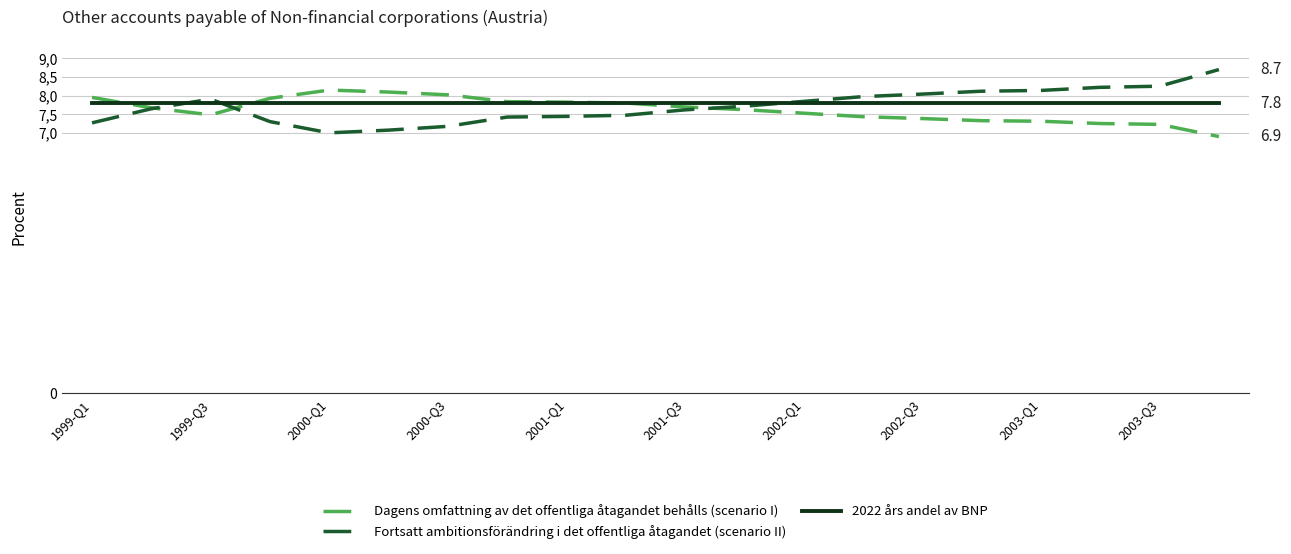

After their last crossing, which series has the higher values: 2022 års andel av BNP or Fortsatt ambitionsförändring i det offentliga åtagandet (scenario II)?

Fortsatt ambitionsförändring i det offentliga åtagandet (scenario II)